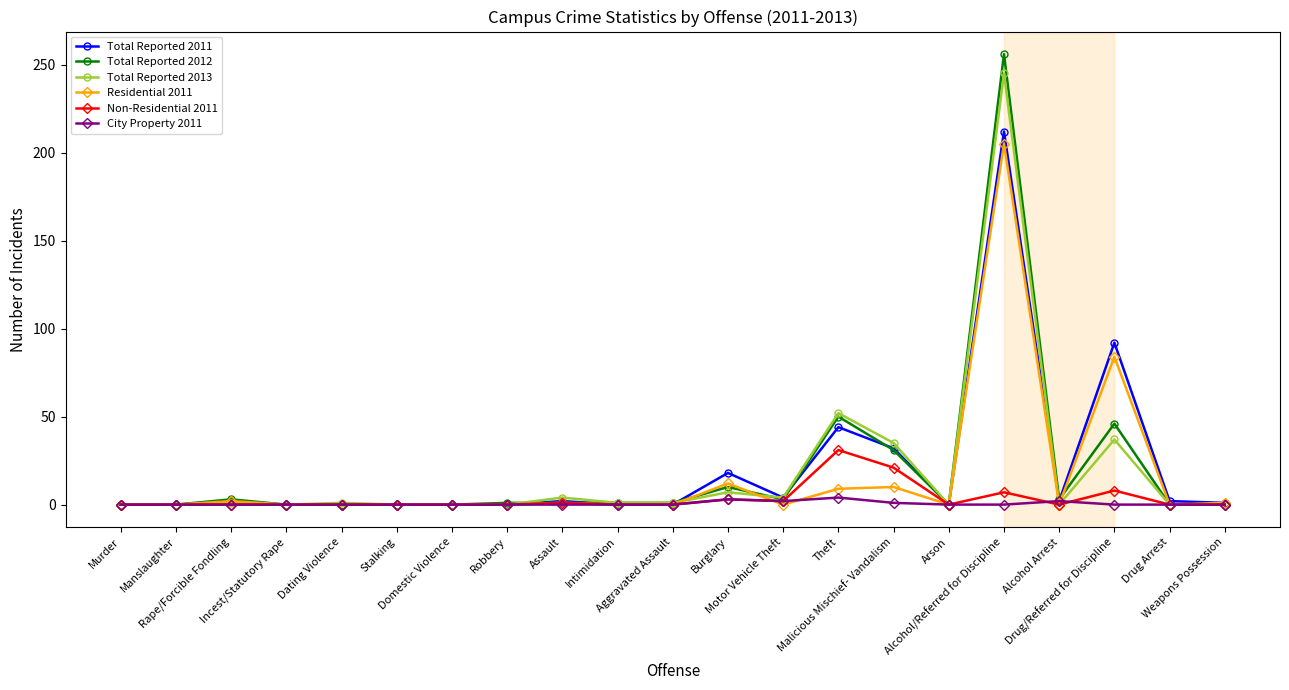

What is the highest value of the Non-Residential 2011 series?

31